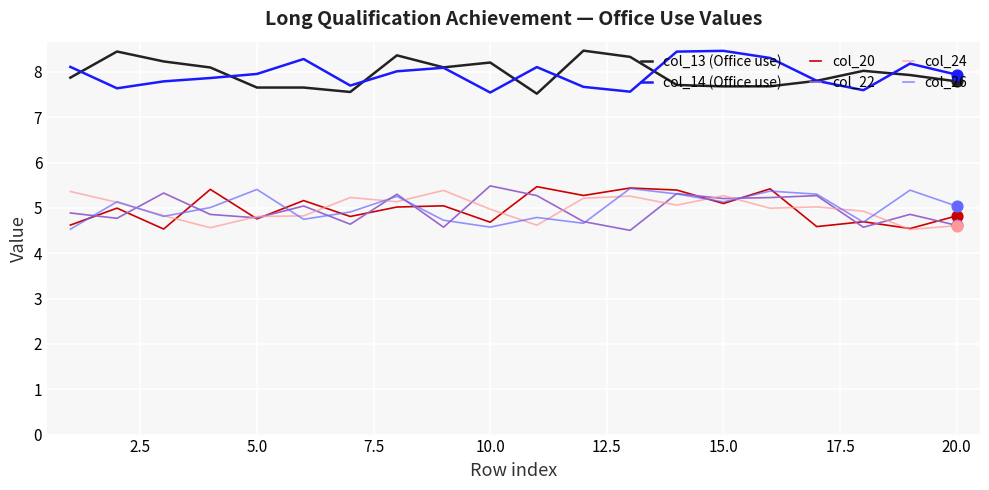

What are all the series names shown in the legend?

col_13 (Office use), col_14 (Office use), col_20, col_22, col_24, col_26